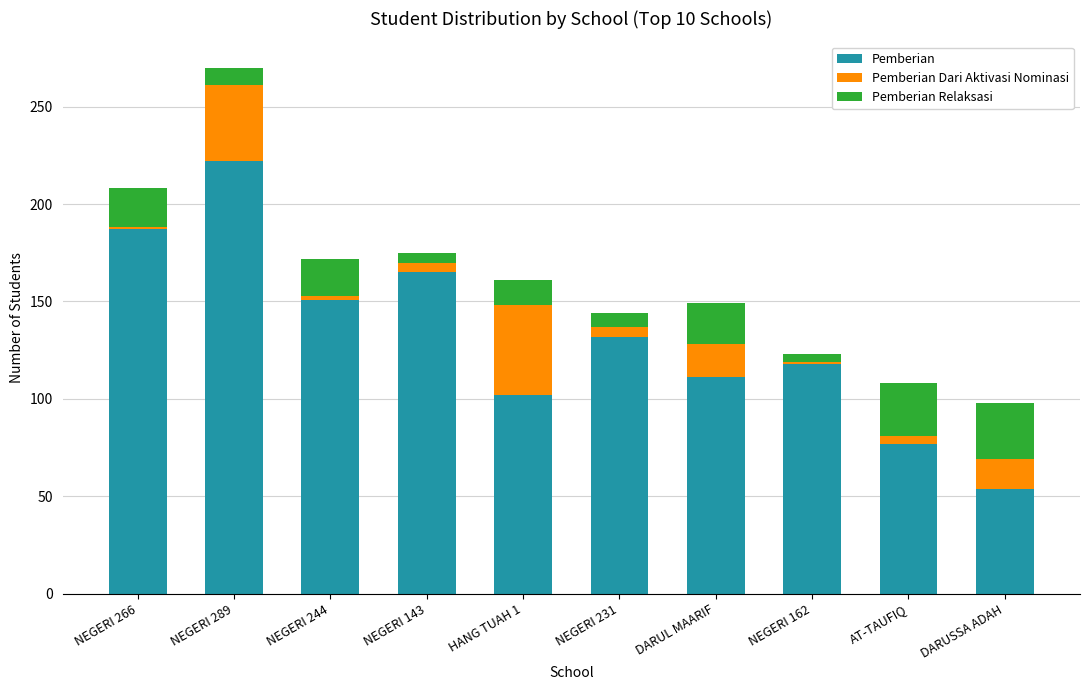

At which category is the sum across all series the highest?

NEGERI 289